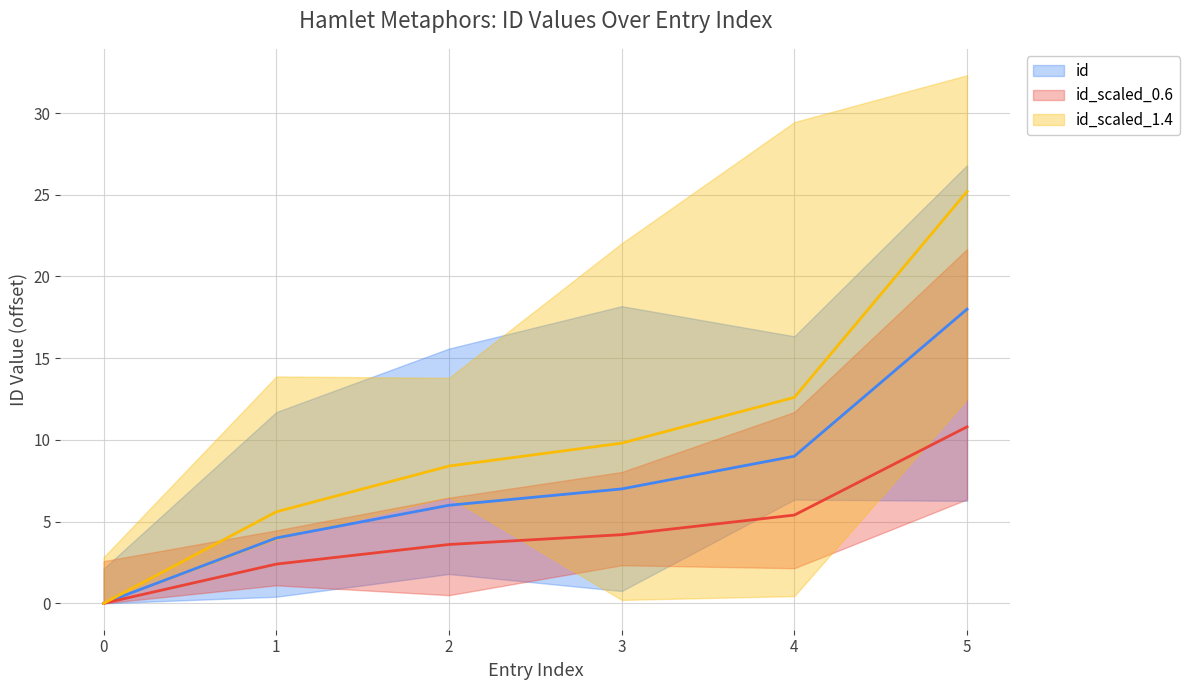

True or false: the data has more than 2 interior local peaks.

False